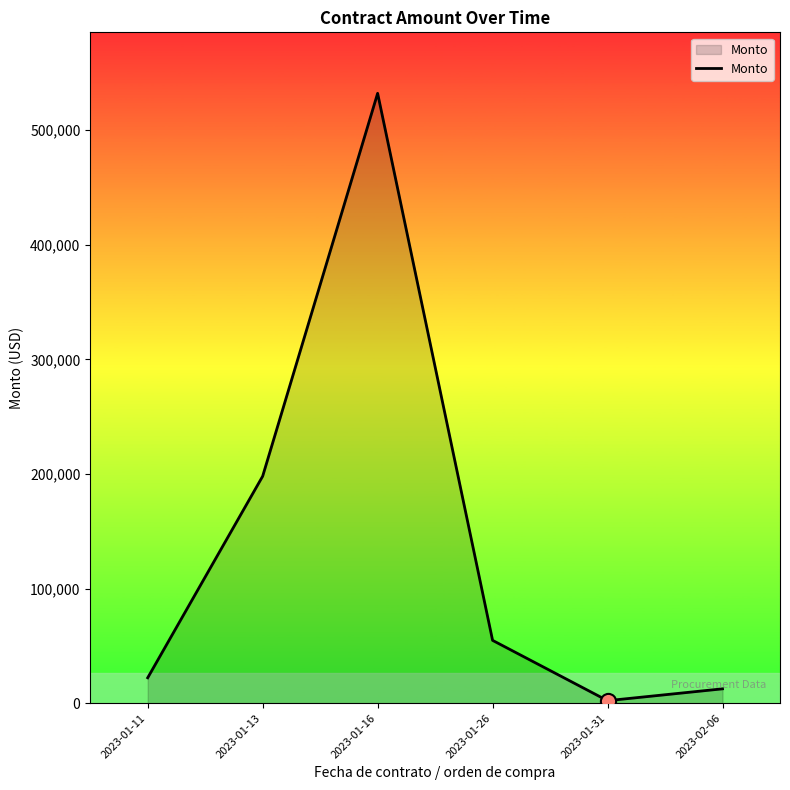

What is the ratio of the value at 2023-01-26 to the value at 2023-01-31?

25.1